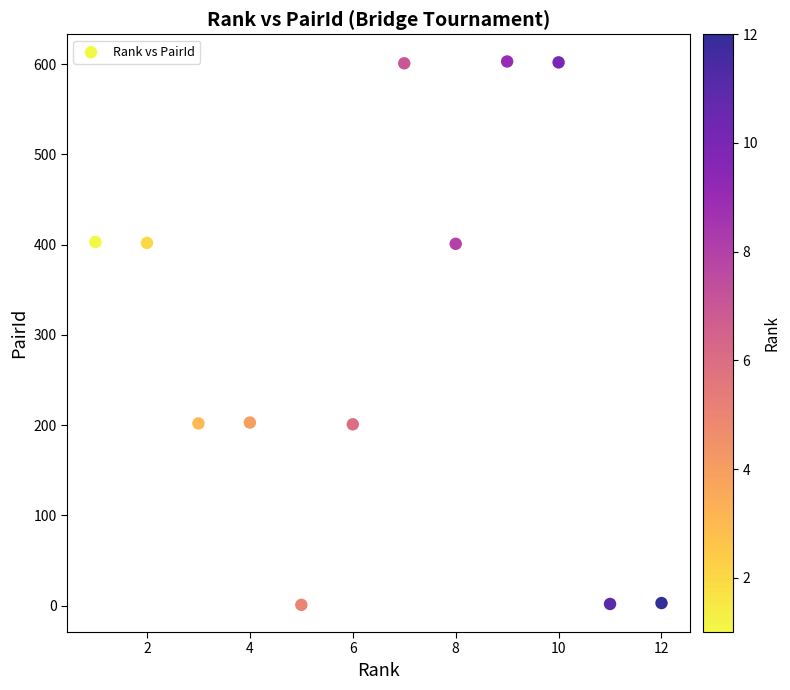

What is the average Y value?

302